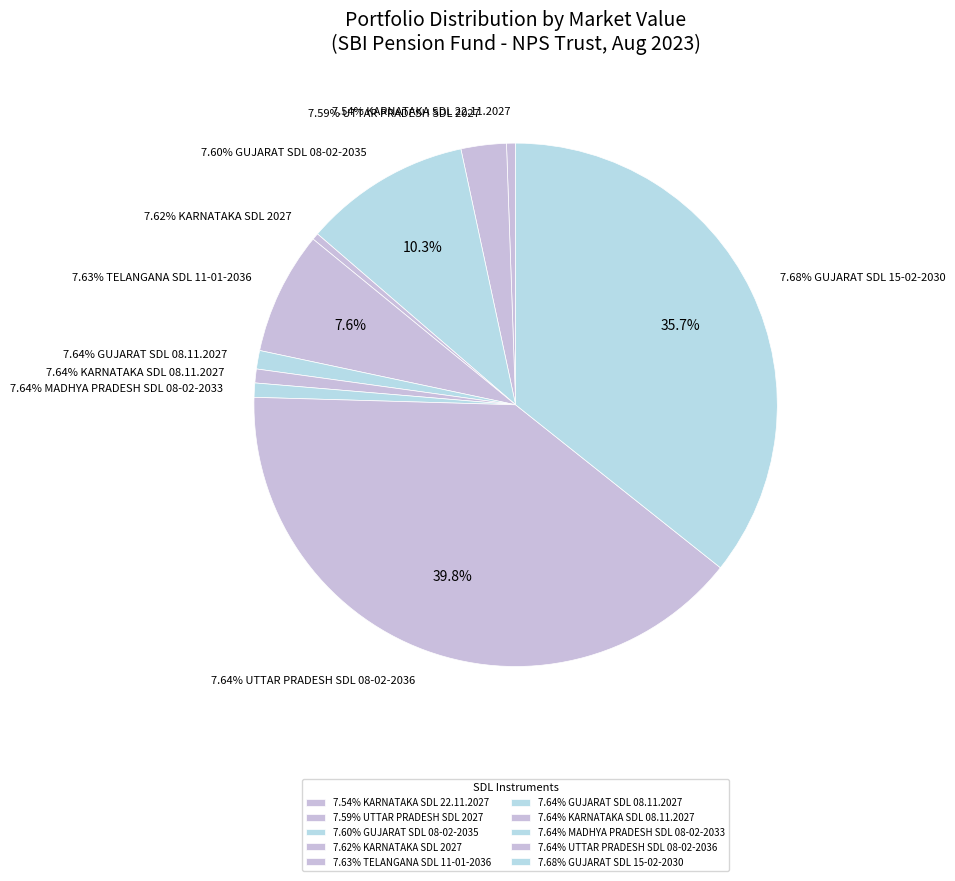

Count the number of slices in the pie.

10